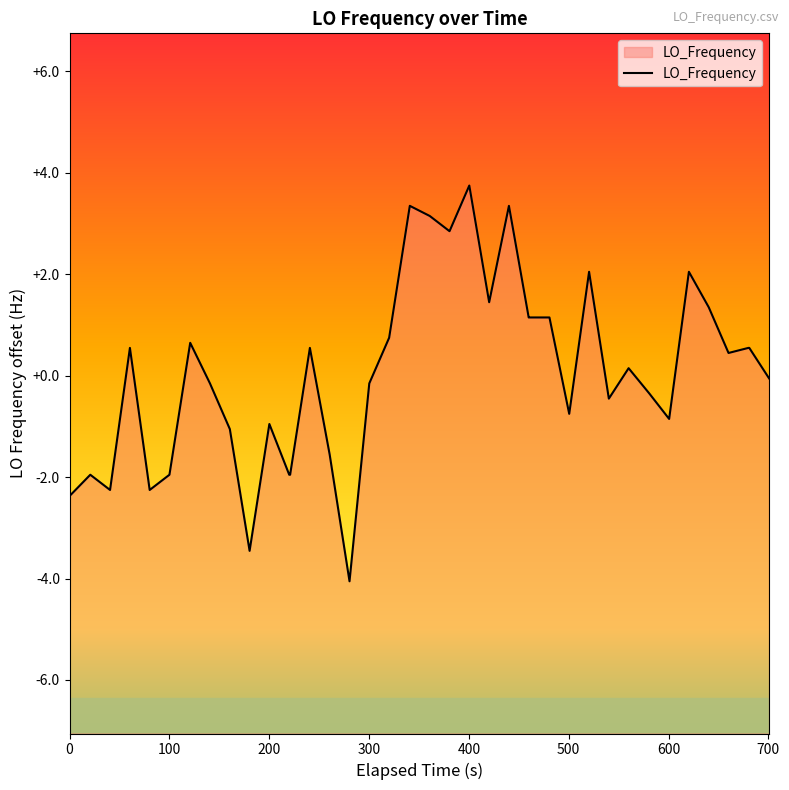

What is the smallest value displayed?

-4.1